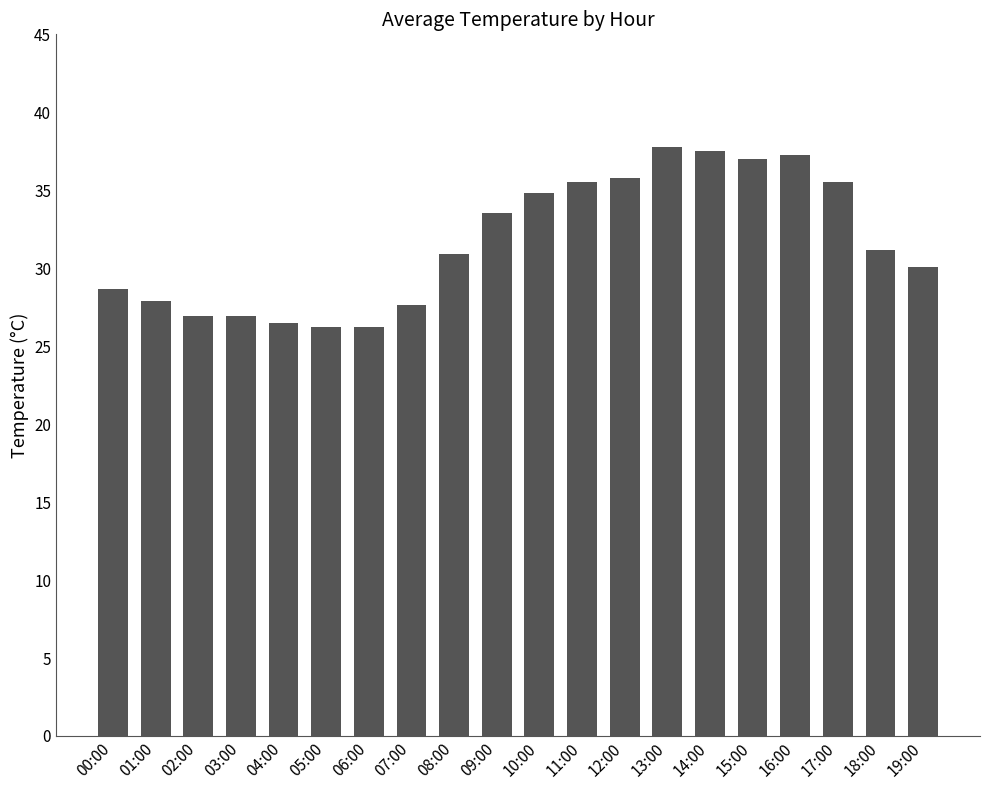

What is the greatest value displayed?

37.8